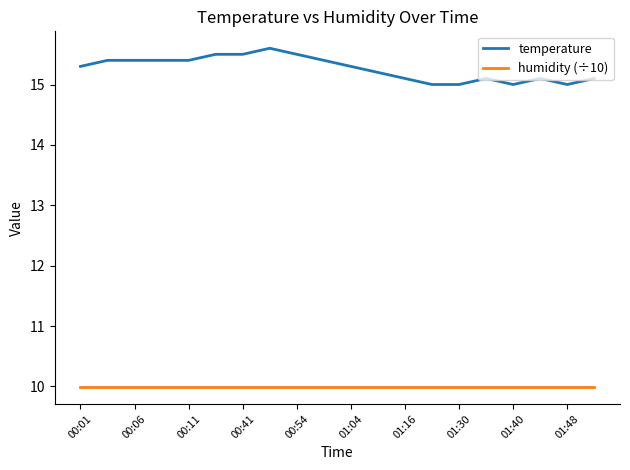

List the series in order of their overall mean, highest first.

temperature, humidity (÷10)